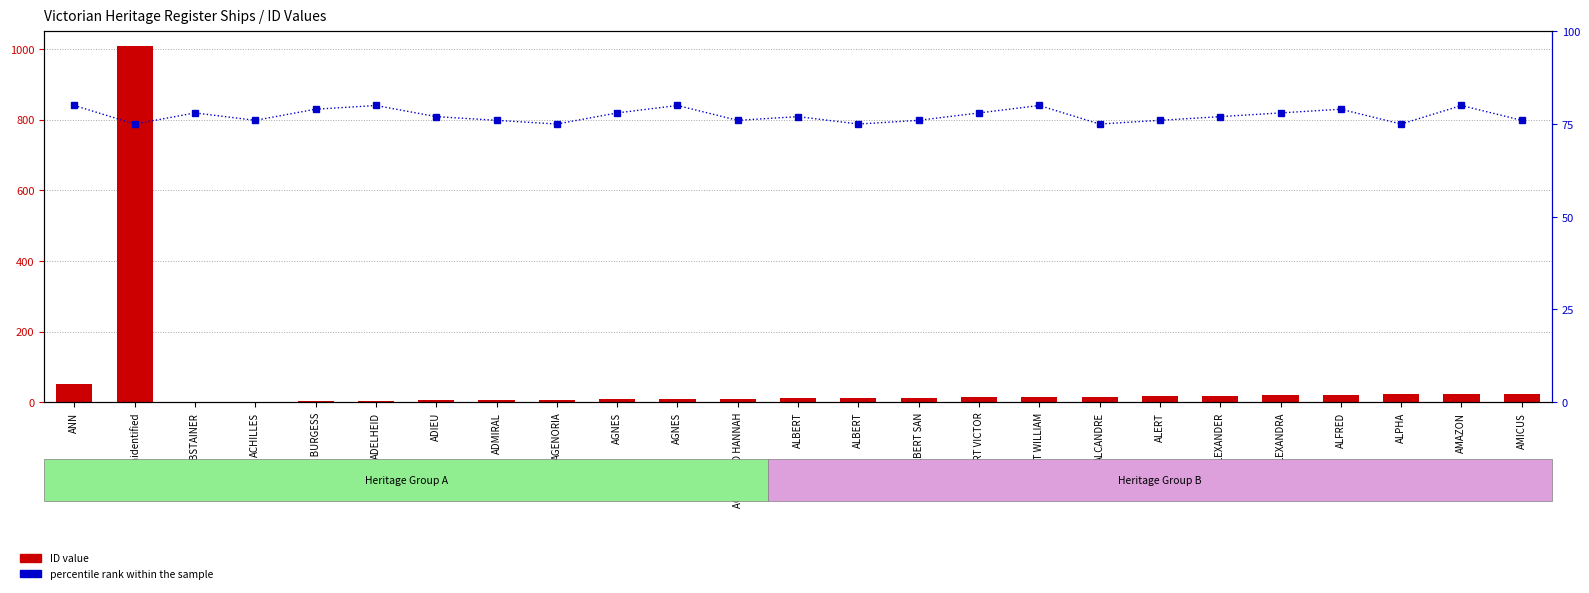

Is it true that ID equals 5 at ALBERT SAN?

False